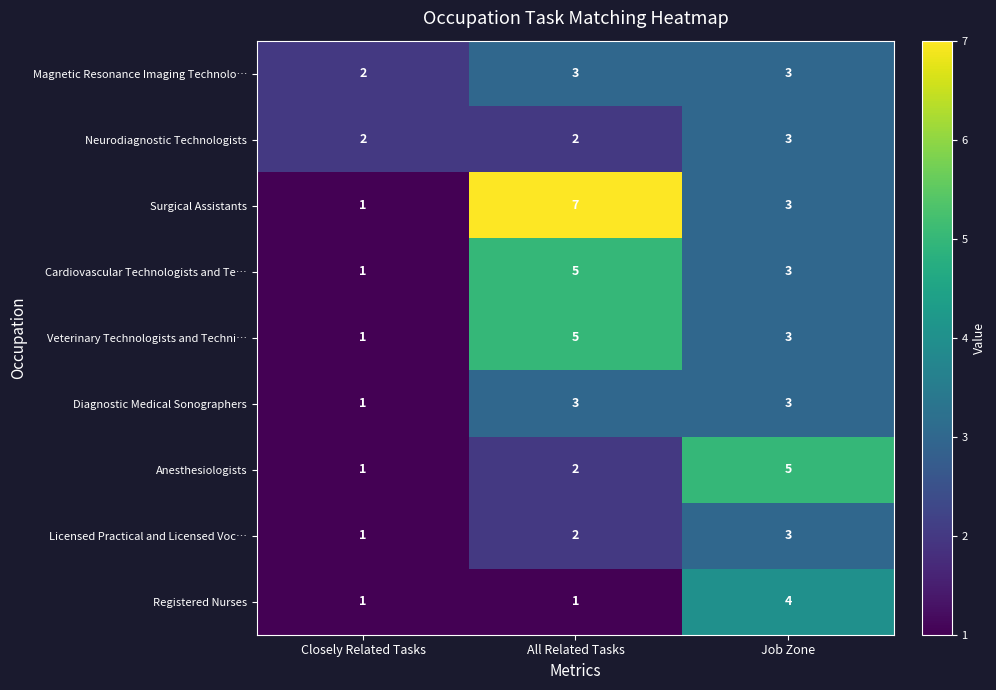

Read the Diagnostic Medical Sonographers value at All Related Tasks.

3